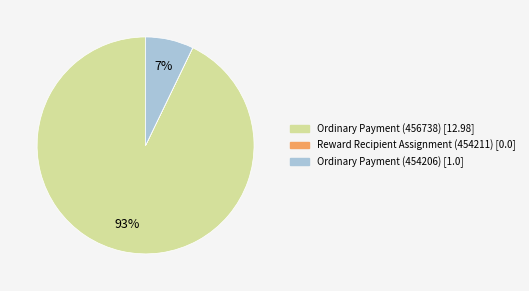

To the nearest percent, what is the difference between the Ordinary Payment (454206) and Ordinary Payment (456738) slice percentages?

86%